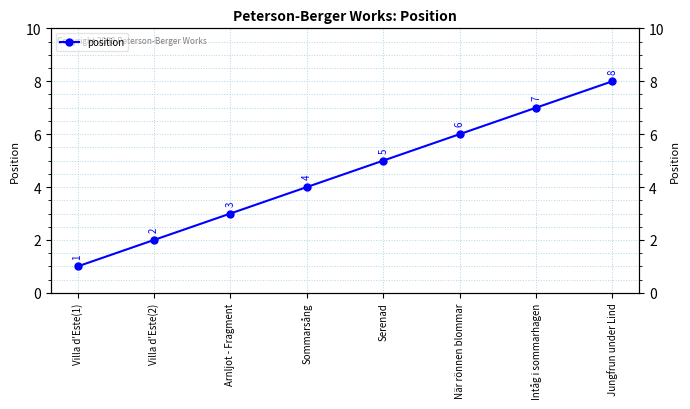

How many lines are shown in the chart?

1